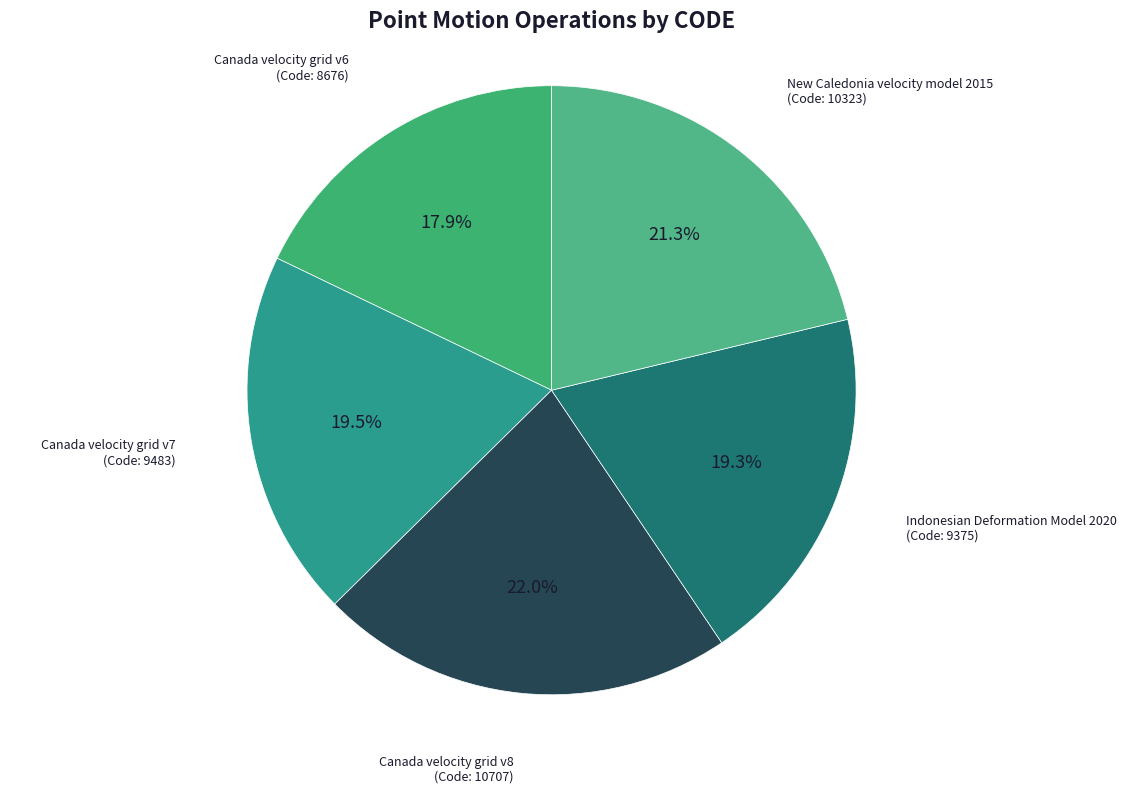

What is the largest slice in the pie chart?

Canada velocity grid v8